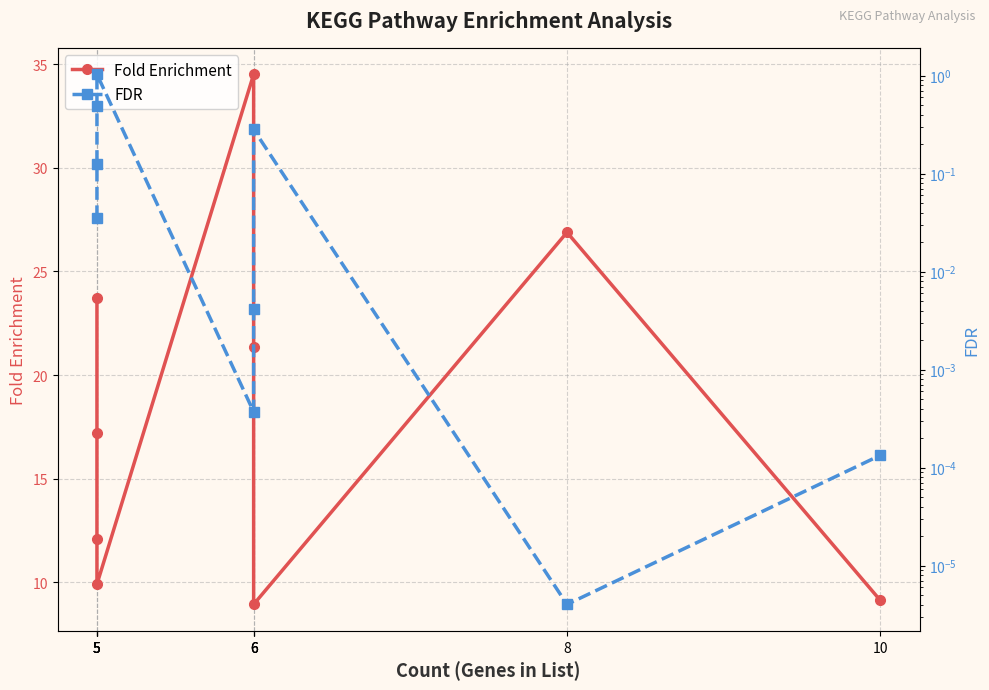

The value of FDR at 5 is 0.0. True or false?

False